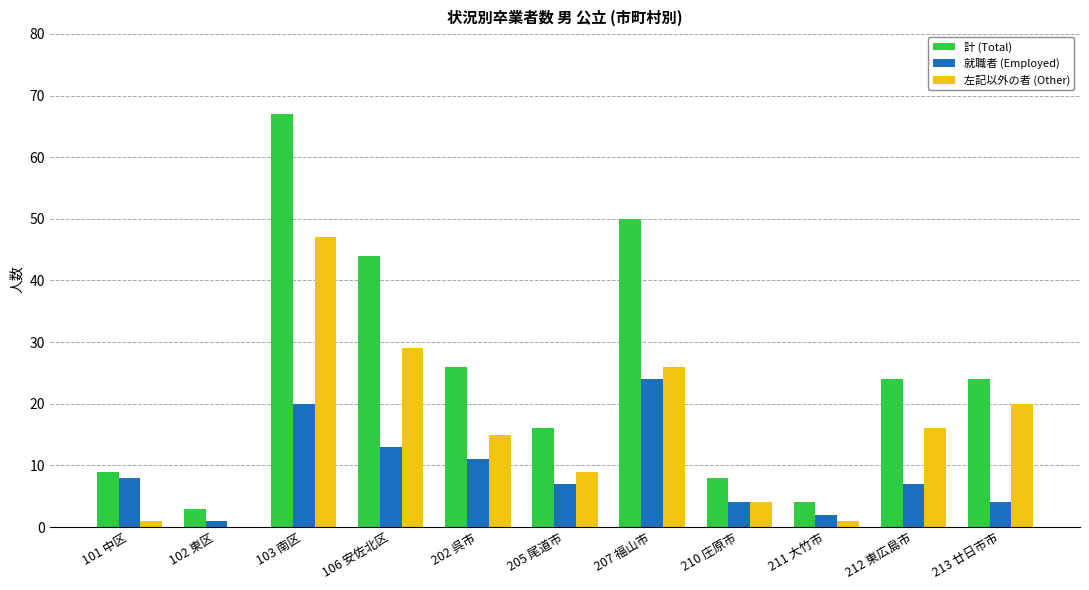

Where does the 就職者 (Employed) series first go above 7?

101 中区